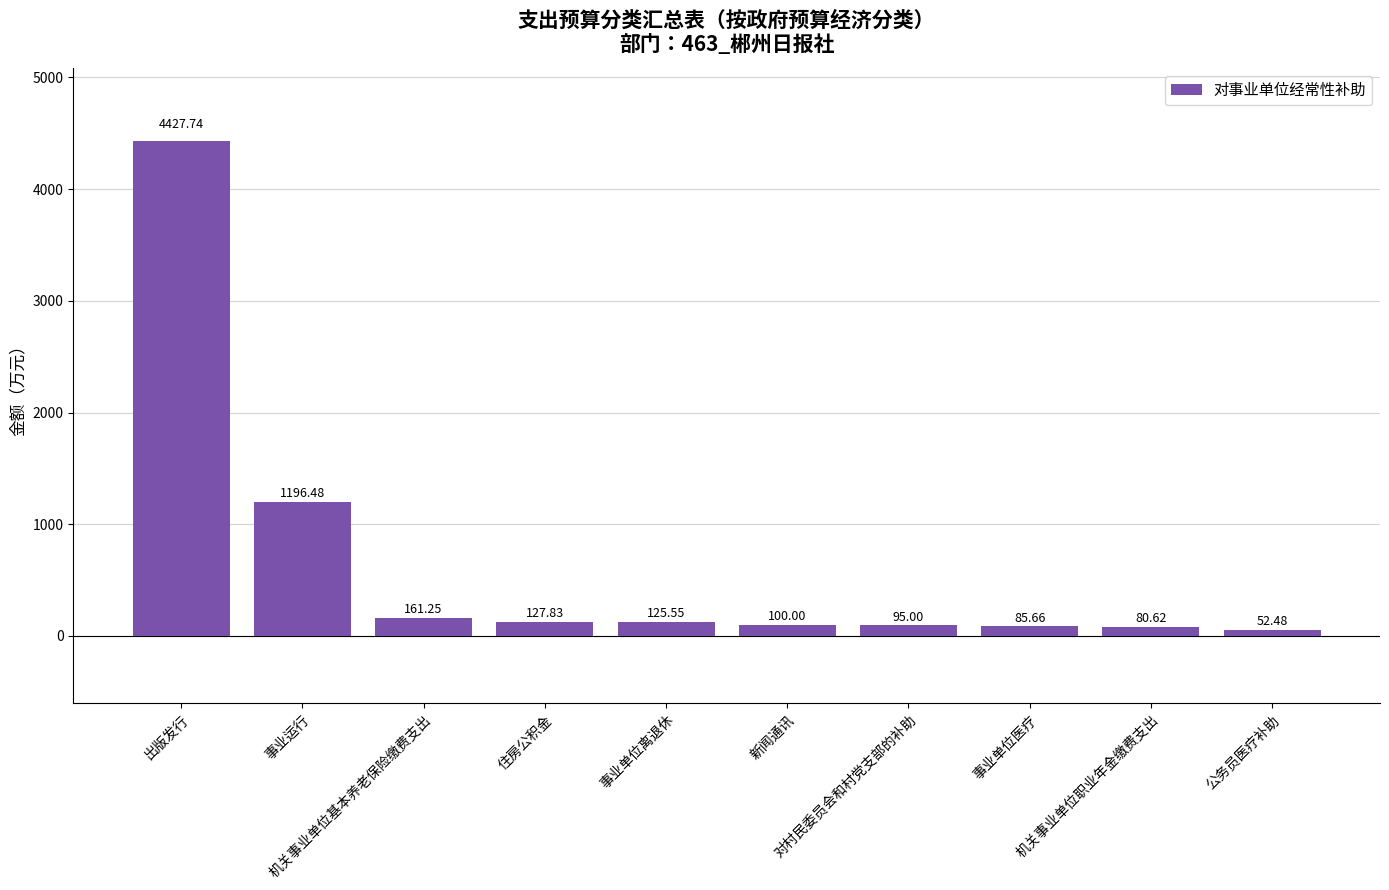

What is the sum of all values?

6452.6